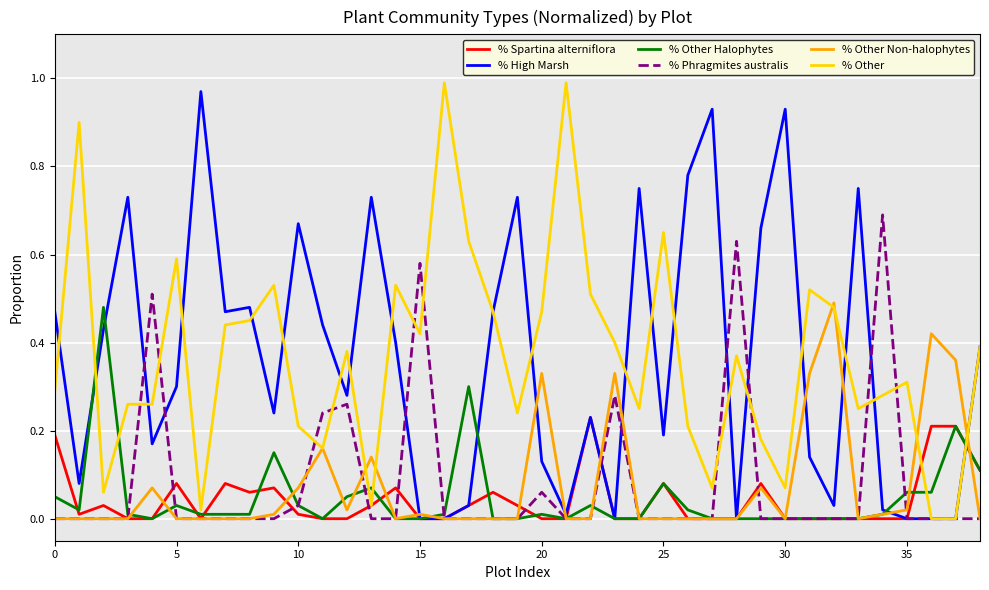

Does the chart have visible grid lines?

Yes